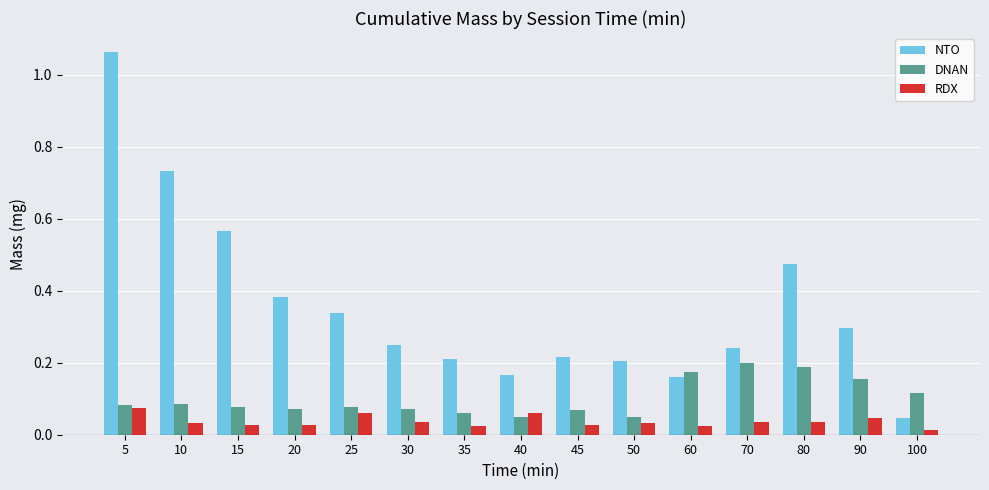

What are all the series names shown in the legend?

NTO, DNAN, RDX